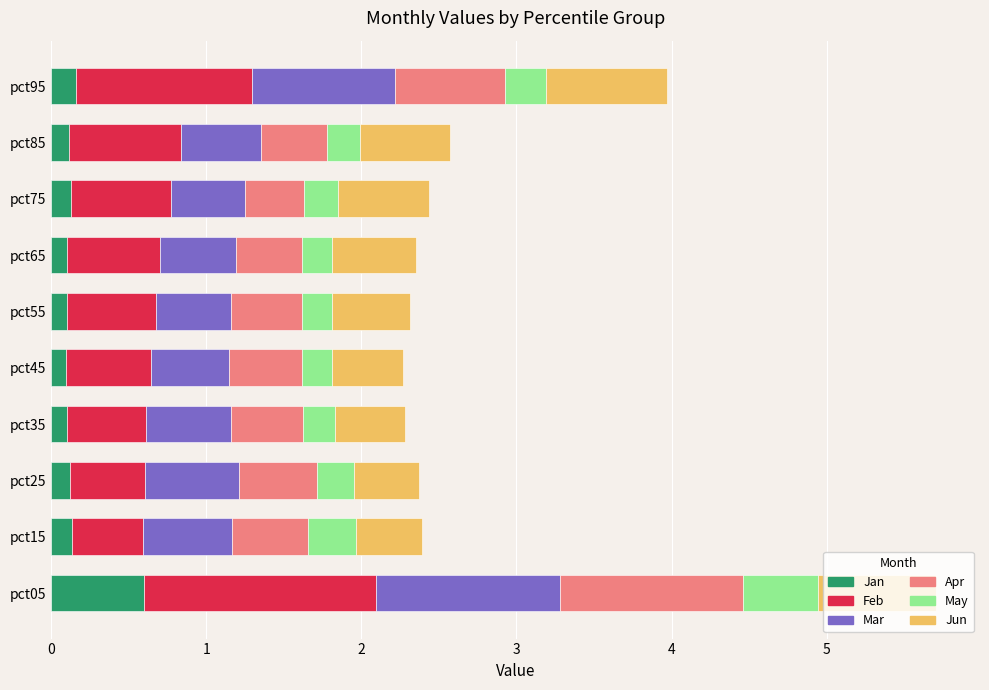

What is the approximate value of Jan at pct05?

0.6